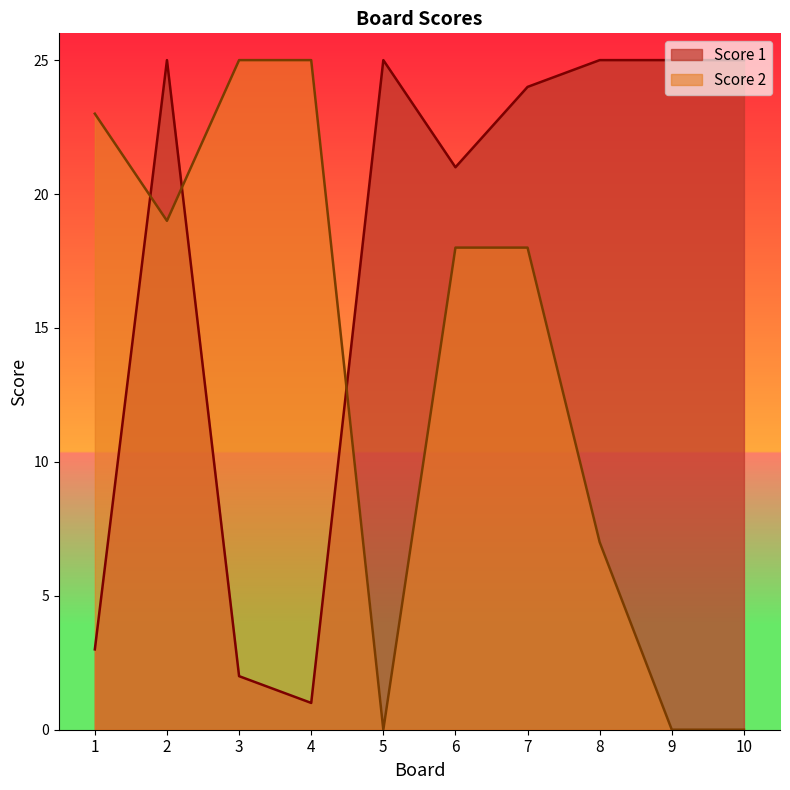

At which category does Score 2 reach its first local valley?

2